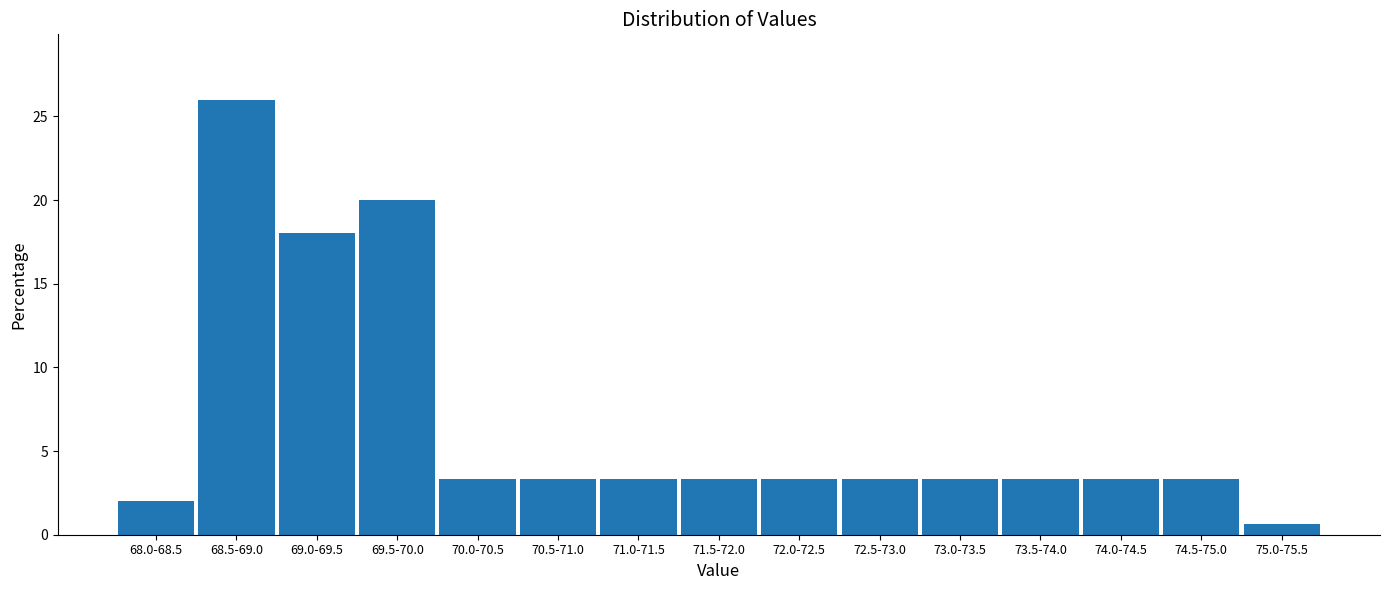

Reading left to right, list all the values displayed in this chart.

2.0	26.0	18.0	20.0	3.3	3.3	3.3	3.3	3.3	3.3	3.3	3.3	3.3	3.3	0.7